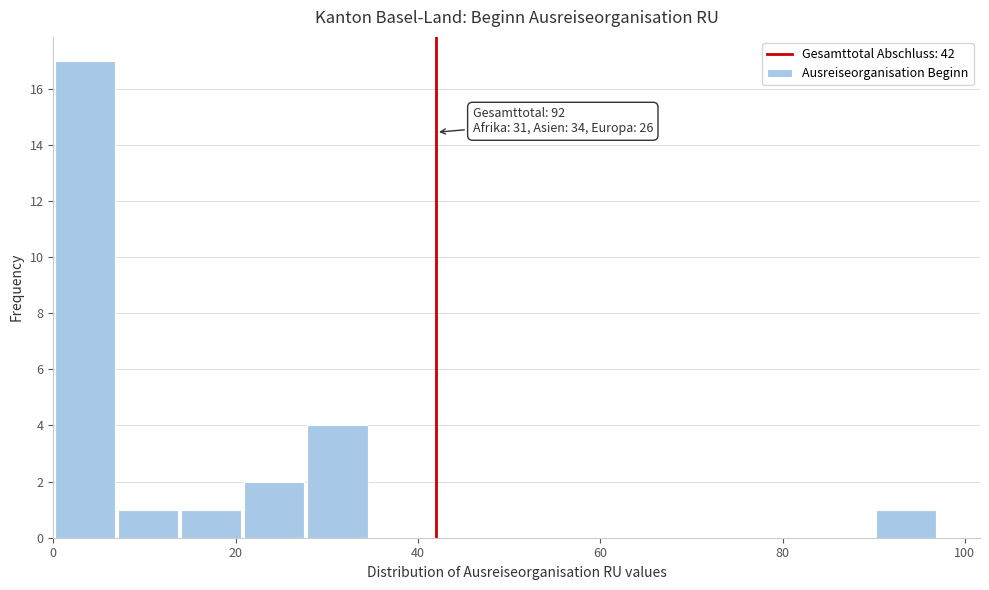

Around what value on the x-axis is the tallest bar? Give the approximate position of its centre, as read against the axis.

4